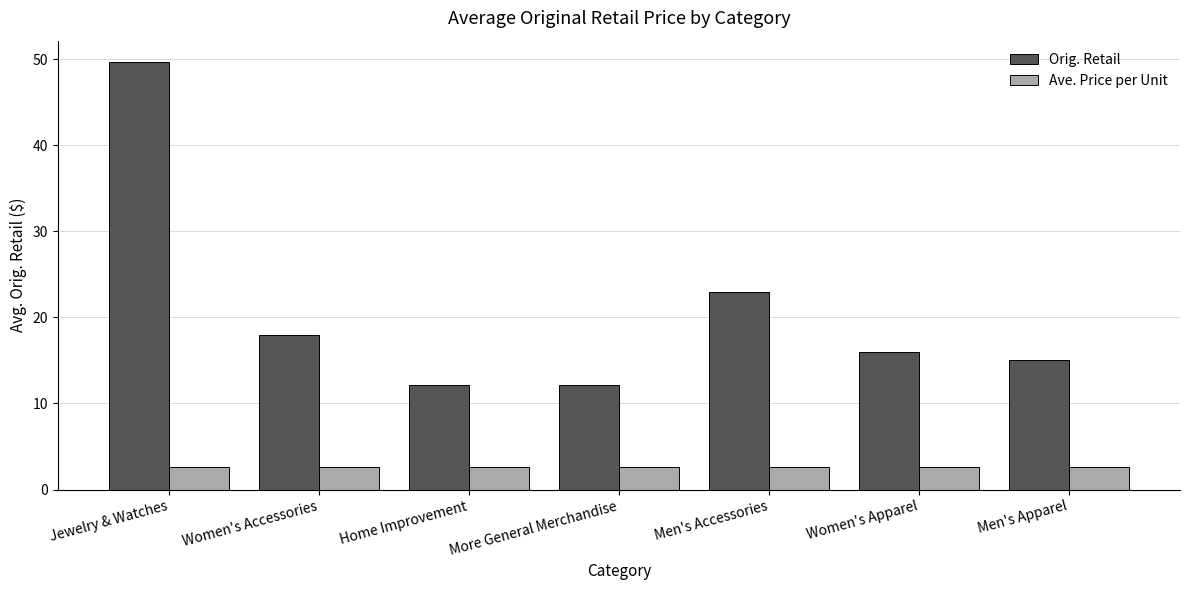

What is the maximum value for Ave. Price per Unit?

2.6